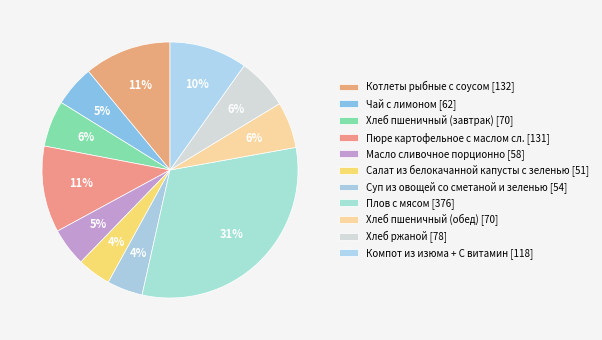

To the nearest percent, what portion does Хлеб пшеничный (завтрак) represent?

6%